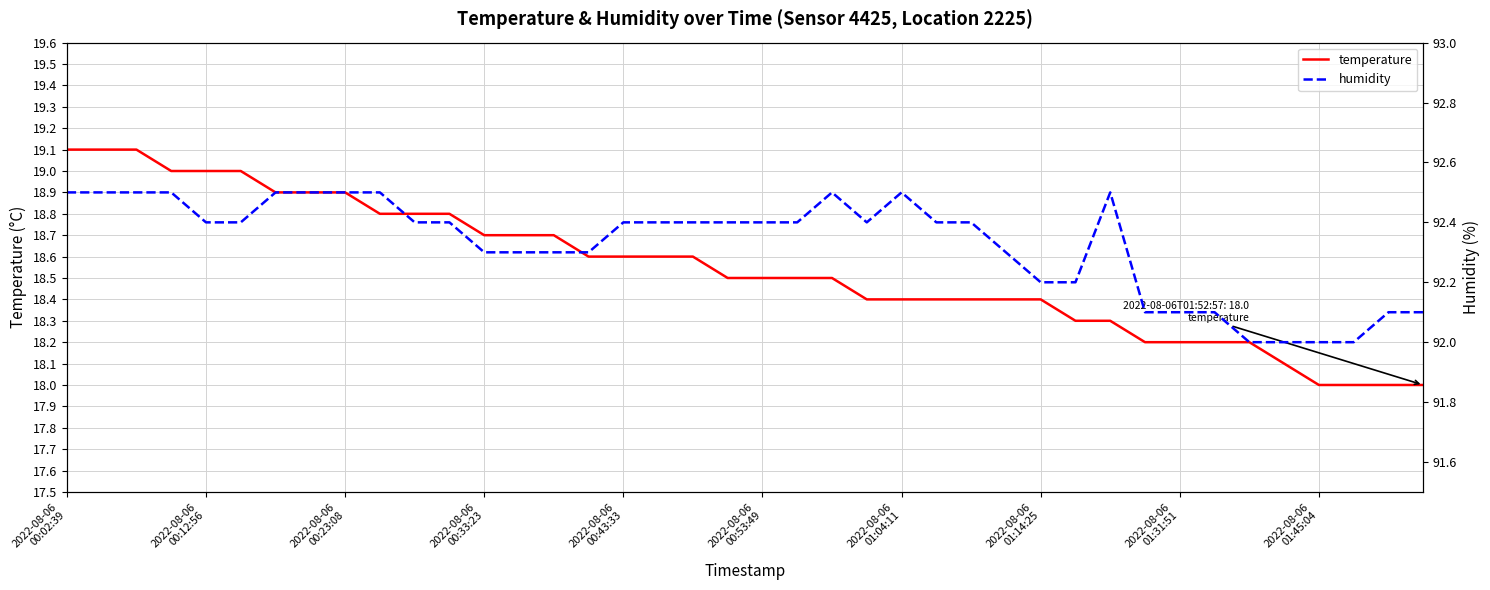

What is the minimum value for temperature?

18.0